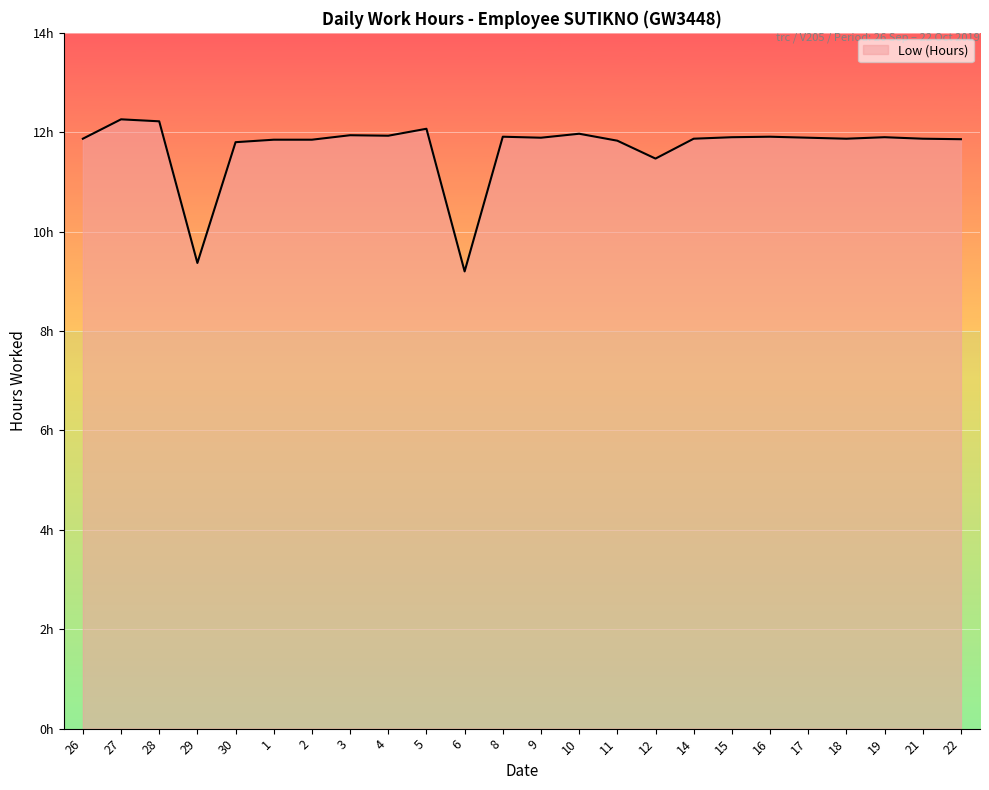

Is this an area chart (filled region under the line)?

Yes